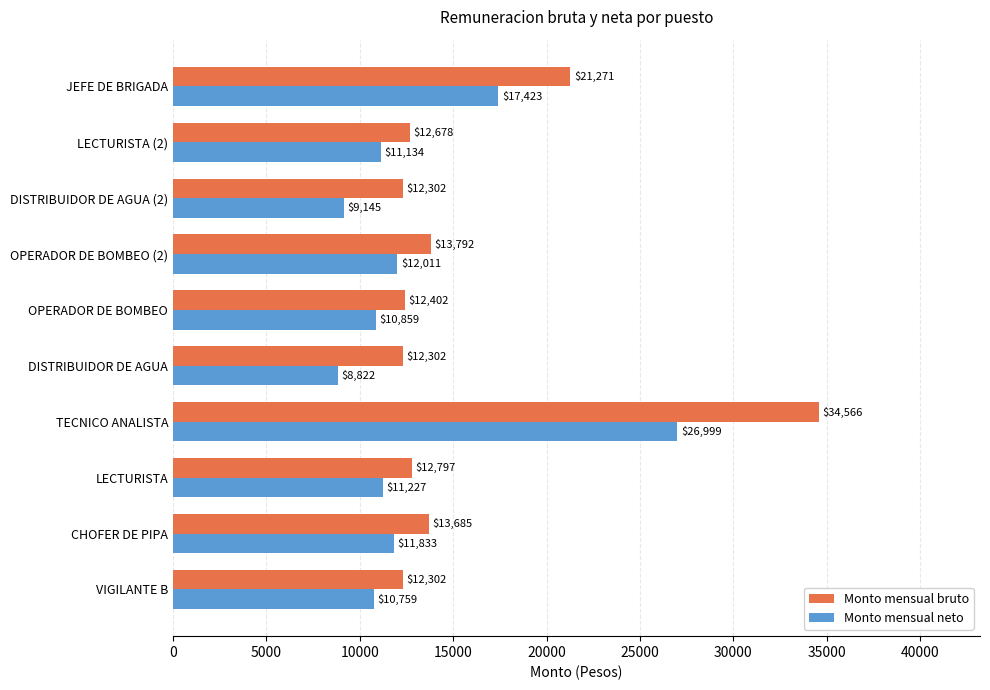

List the series in order of their peak value, lowest first.

Monto mensual neto, Monto mensual bruto